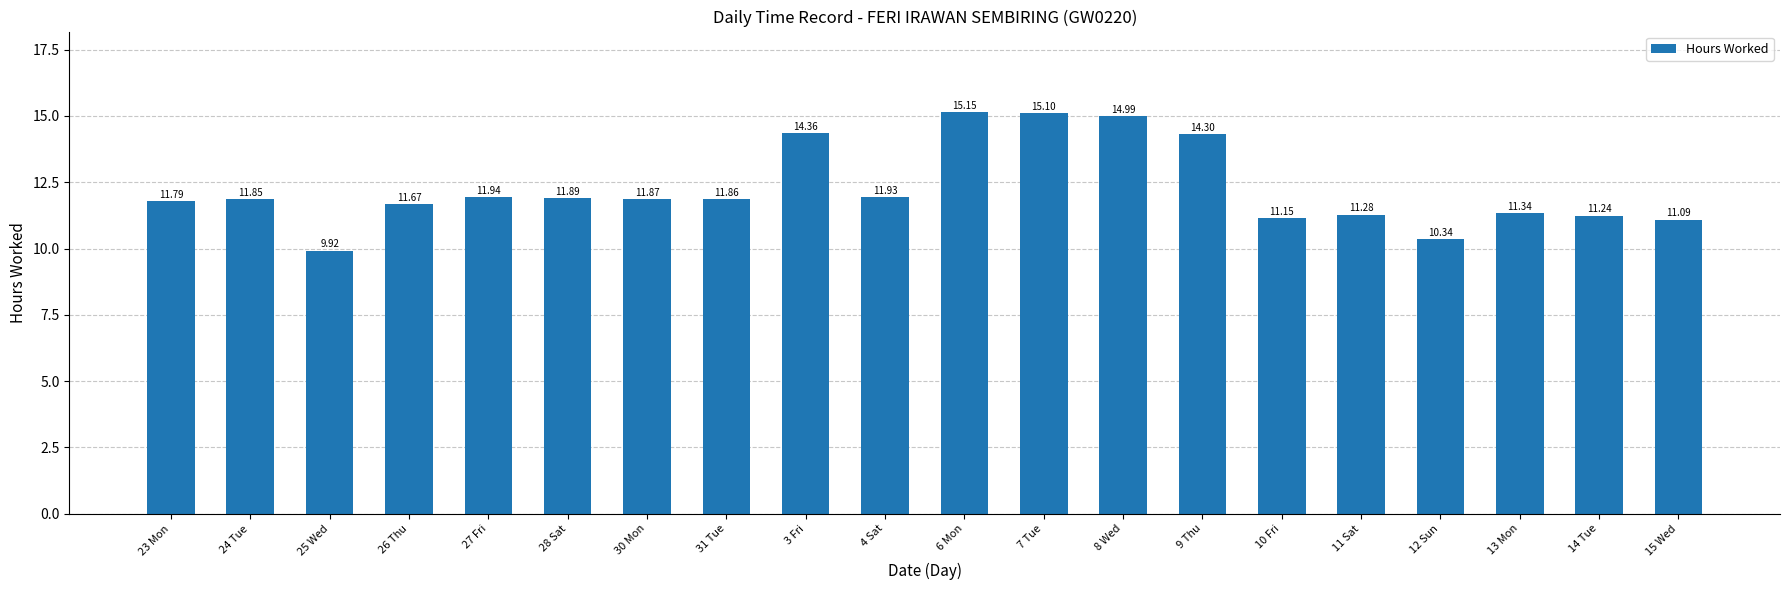

What is the maximum value shown in the chart?

15.2